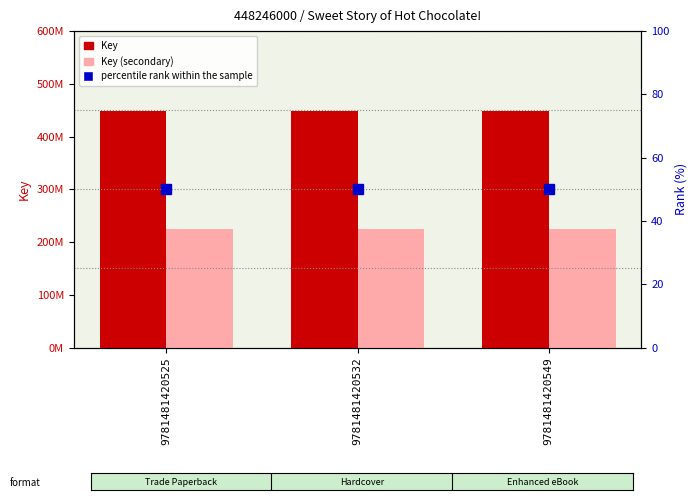

What is the total value across all series at 9781481420549?

672369050